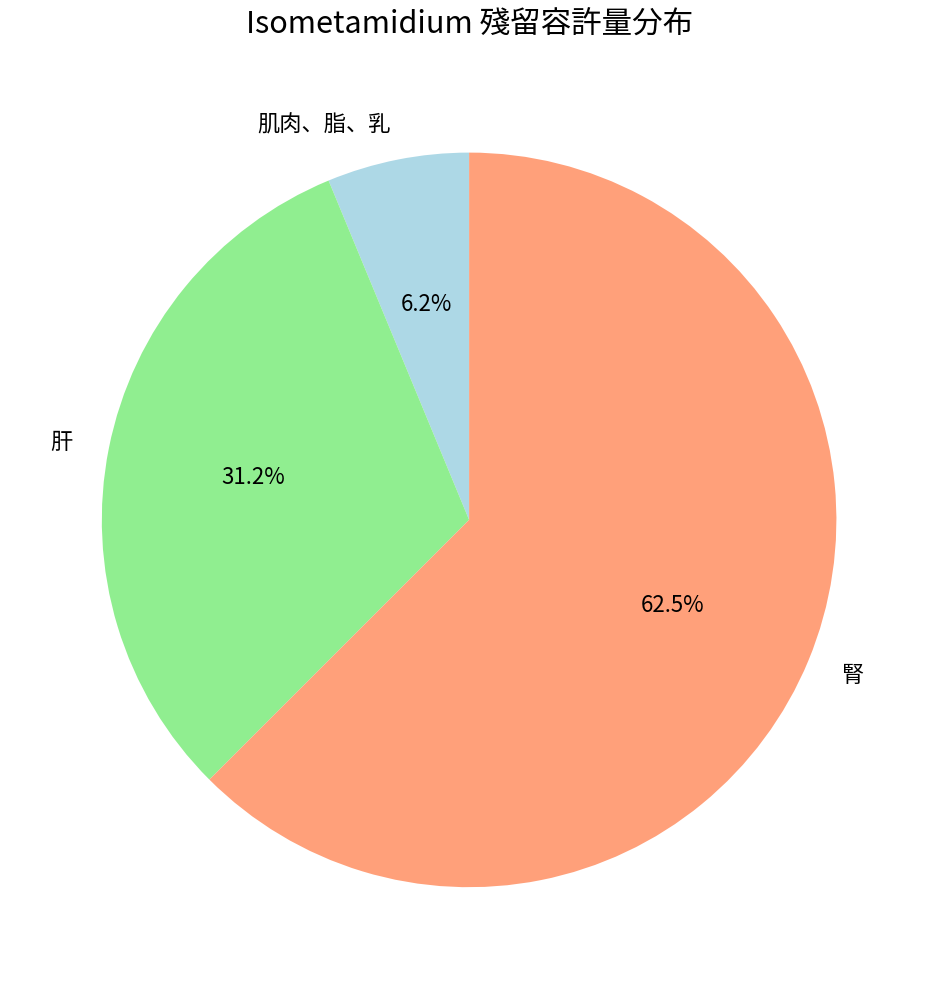

True or false: 肝 accounts for 41% of the total.

False